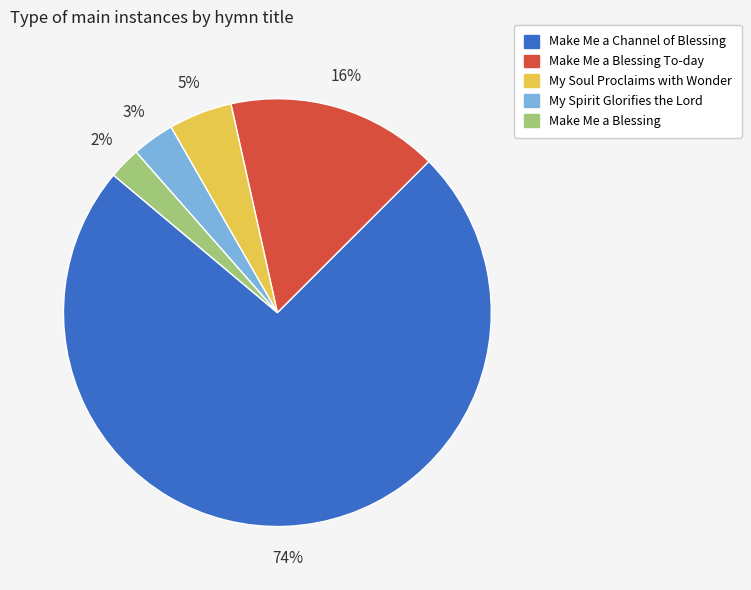

Which category has the smallest portion of the pie?

Make Me a Blessing